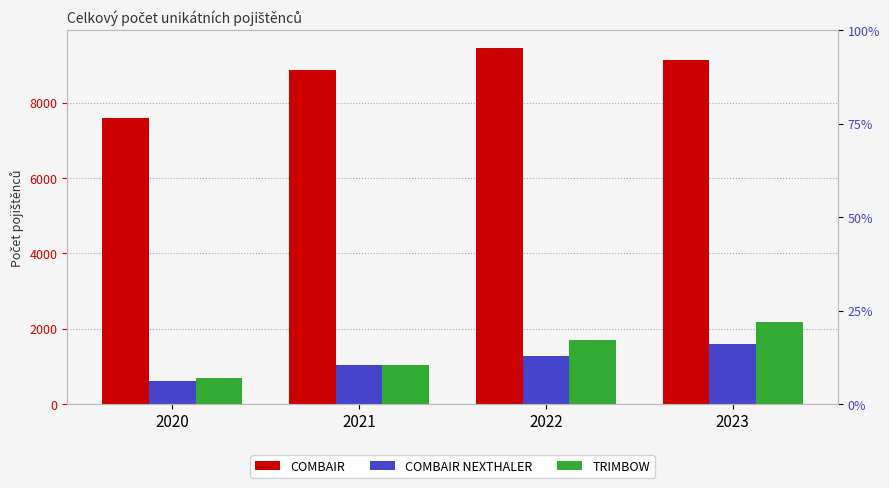

Reading left to right, transcribe all the data shown in this chart.

COMBAIR: 2020=7585	2021=8885	2022=9450	2023=9139
COMBAIR NEXTHALER: 2020=621	2021=1037	2022=1286	2023=1603
TRIMBOW: 2020=698	2021=1033	2022=1689	2023=2172